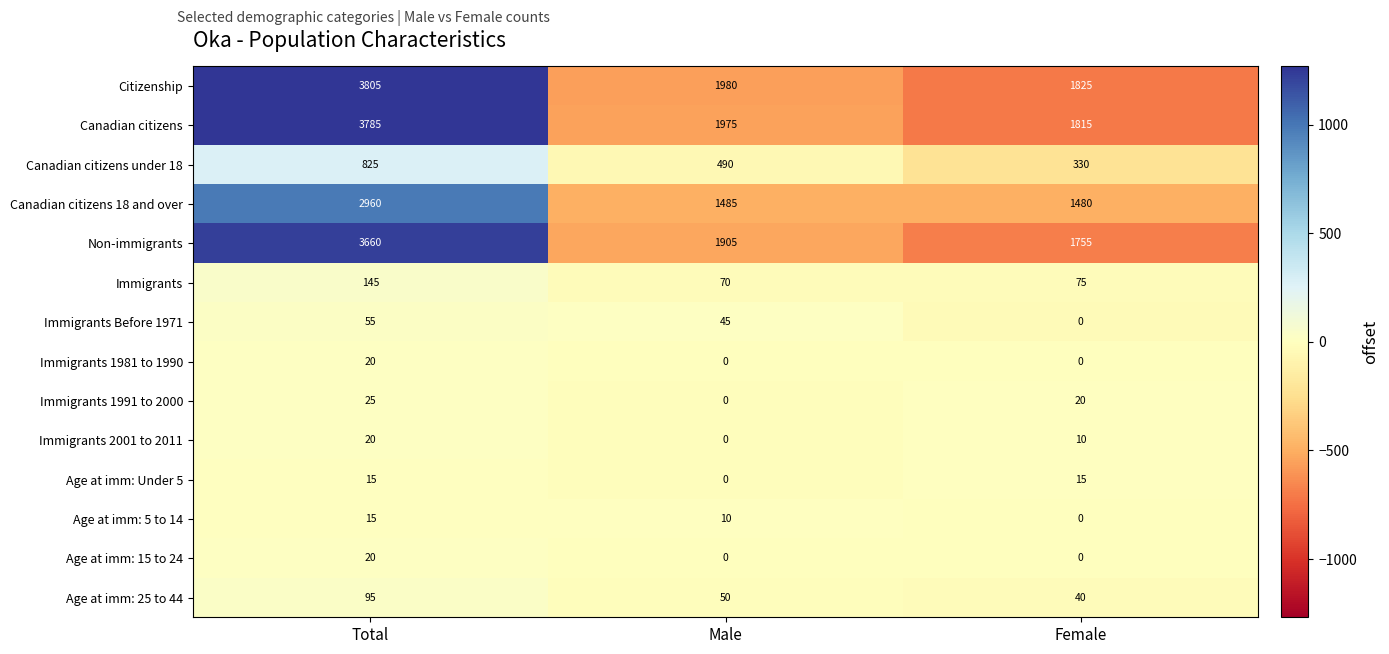

What is the sum of the Citizenship values at Total and Male?

5785